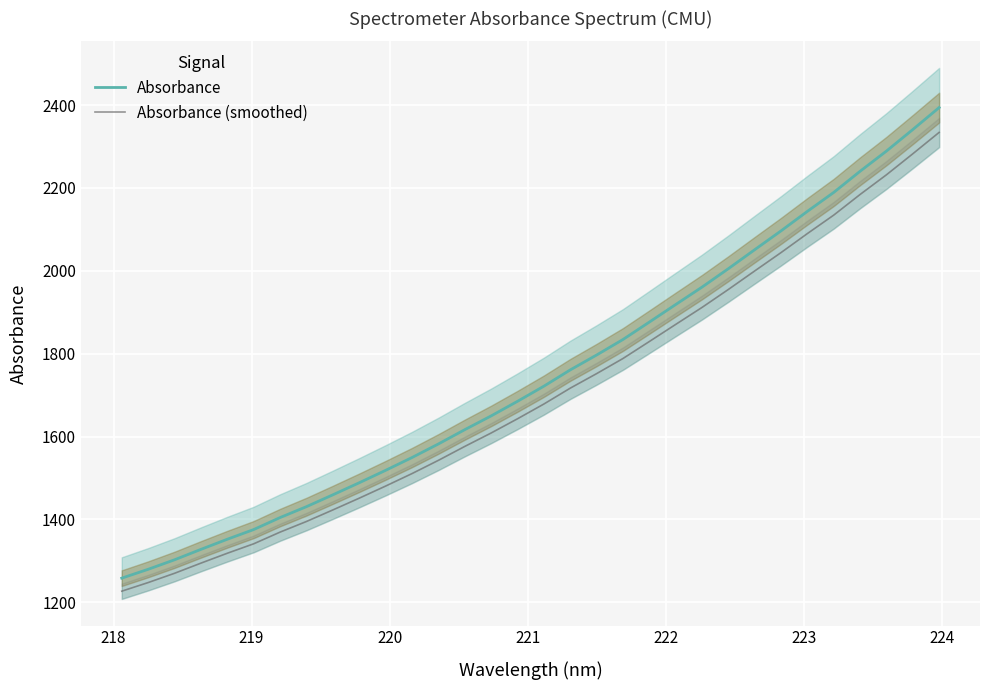

What is the maximum value for Absorbance (smoothed)?

2334.1